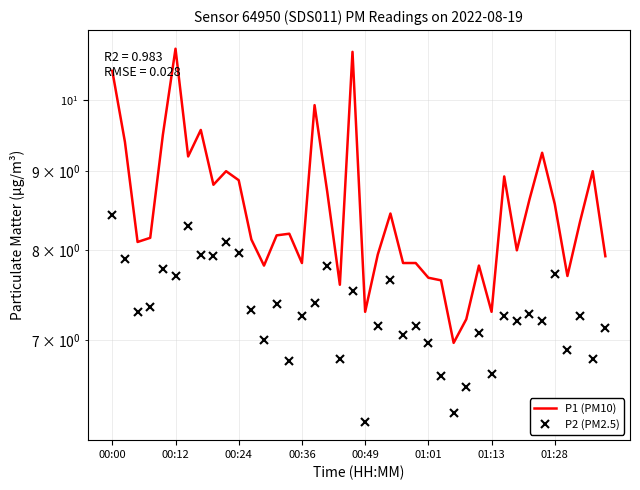

At which category is the sum across all series the highest?

00:00